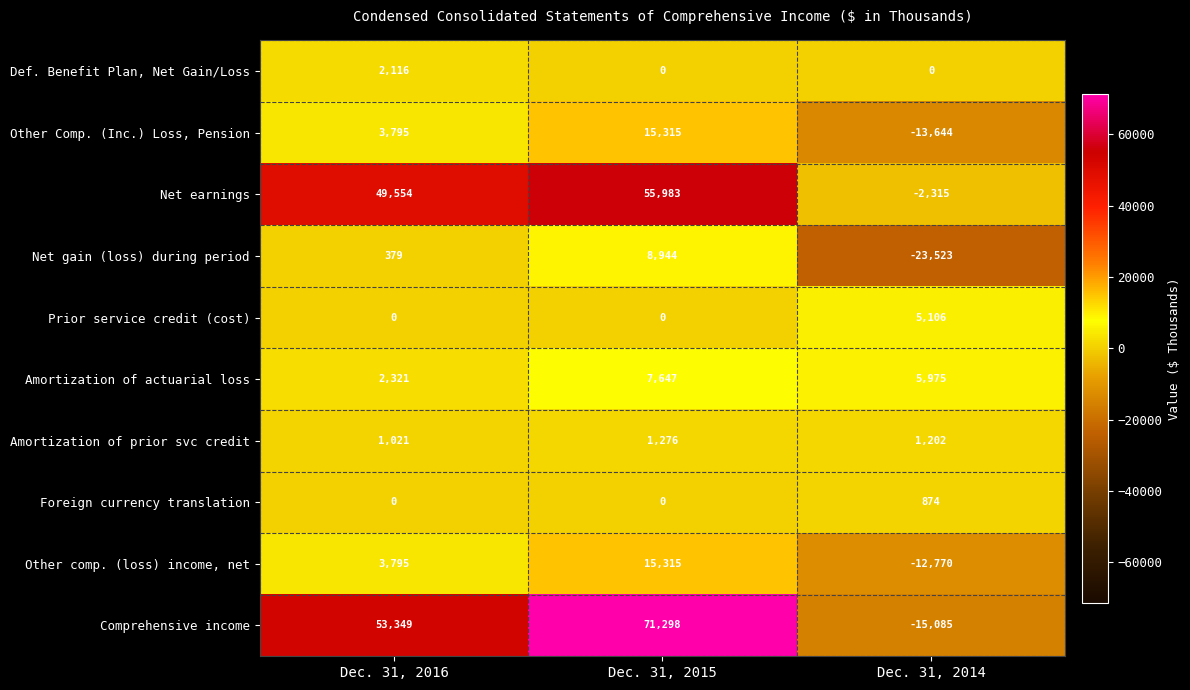

Count the number of categories in the chart.

3